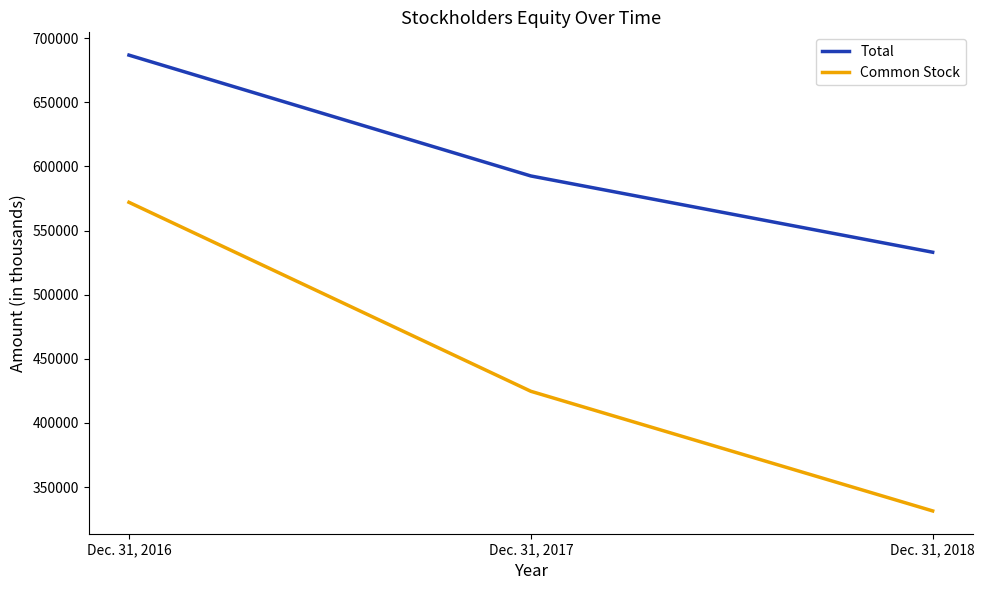

Read the Common Stock value at Dec. 31, 2016, to the nearest 100.

572000